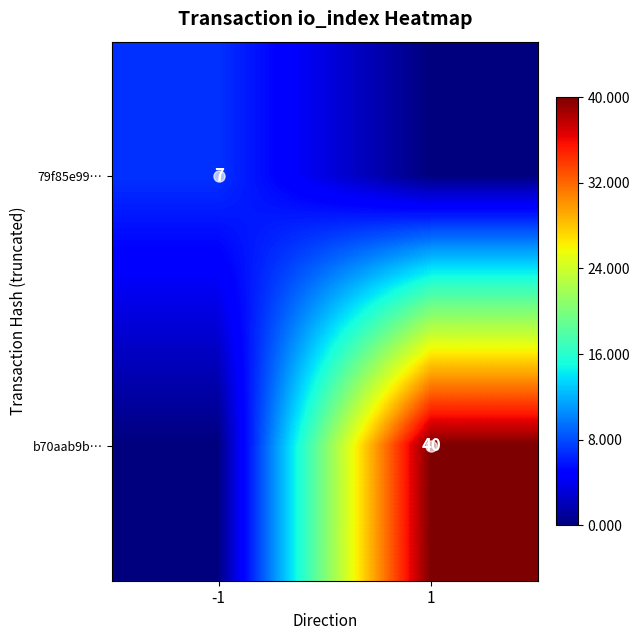

The 79f85e99… series shows 1 at -1. True or false?

False